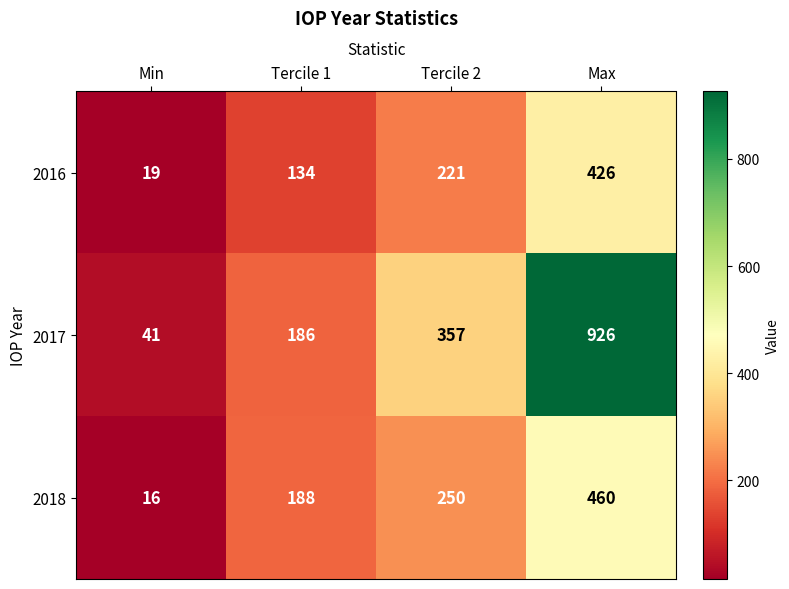

The value of 2017 at Max is 926. True or false?

True